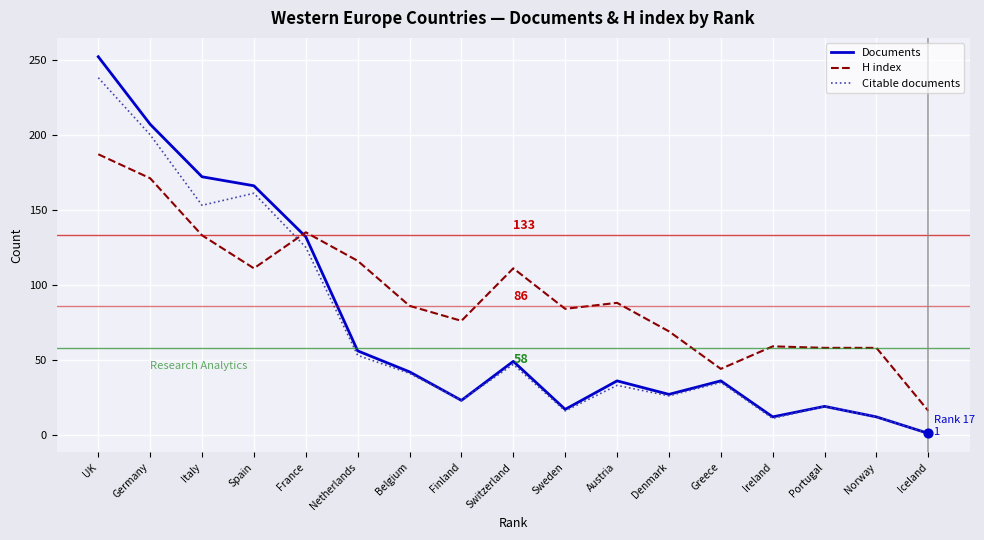

Which series changed the most between Sweden and Portugal?

H index